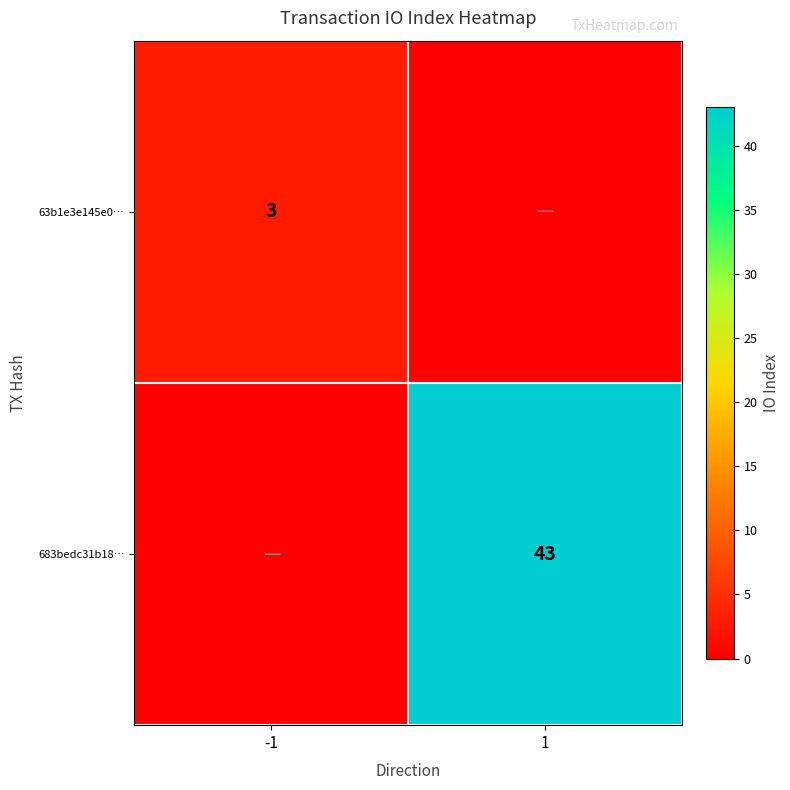

Is it true that 683bedc31b18… equals 56 at 1?

False